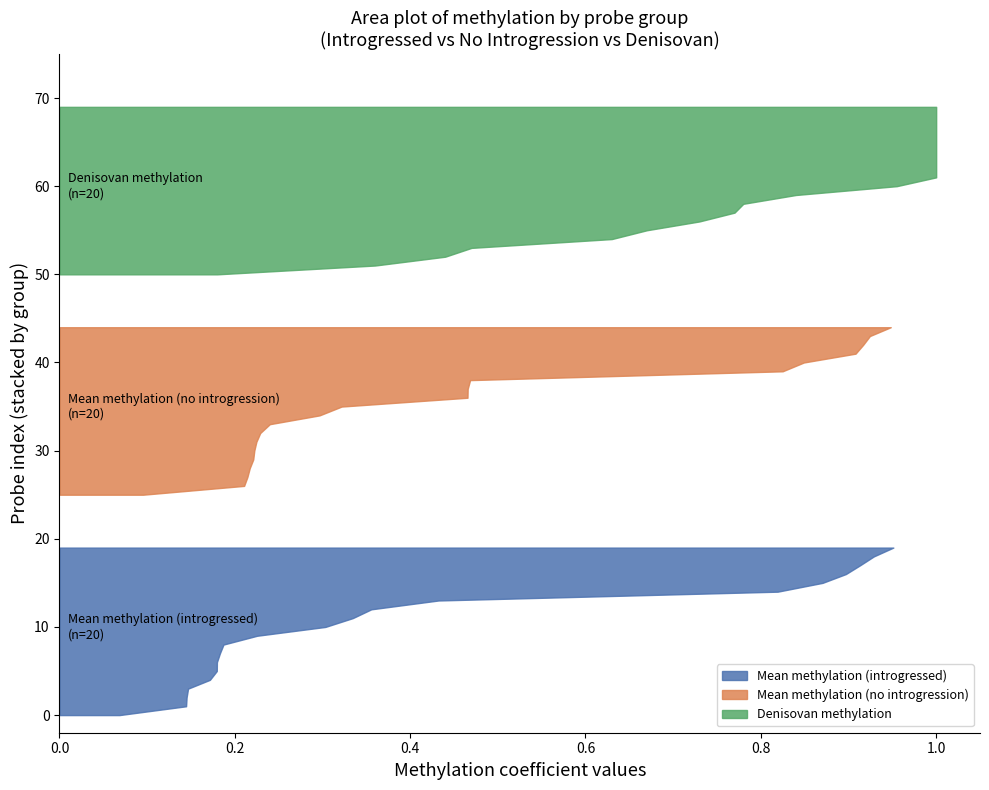

Reading left to right, what are all the values shown in this chart?

Mean methylation (introgressed): cg02862748=0.9	cg08857095=0.8	cg10887810=1.0	cg25367912=0.9	cg00805294=0.9	cg17868079=0.9	cg26164798=0.3	cg15553612=0.4	cg11391335=0.2	cg22378919=0.2	cg13655674=0.1	cg13245593=0.1	cg06158650=0.1	cg18944010=0.1	cg09789768=0.2	cg16990168=0.4	cg24720355=0.3	cg19730691=0.2	cg05172122=0.2	cg24144440=0.2
Mean methylation (no introgression): cg02862748=0.9	cg08857095=0.8	cg10887810=0.9	cg25367912=0.8	cg00805294=0.9	cg17868079=0.9	cg26164798=0.3	cg15553612=0.5	cg11391335=0.2	cg22378919=0.2	cg13655674=0.2	cg13245593=0.1	cg06158650=0.2	cg18944010=0.2	cg09789768=0.2	cg16990168=0.5	cg24720355=0.5	cg19730691=0.3	cg05172122=0.2	cg24144440=0.2
Denisovan methylation: cg02862748=1.0	cg08857095=1.0	cg10887810=1.0	cg25367912=1.0	cg00805294=0.8	cg17868079=0.8	cg26164798=0.2	cg15553612=0.6	cg11391335=1.0	cg22378919=1.0	cg13655674=1.0	cg13245593=0.7	cg06158650=0.4	cg18944010=0.4	cg09789768=1.0	cg16990168=0.7	cg24720355=1.0	cg19730691=1.0	cg05172122=0.8	cg24144440=0.5